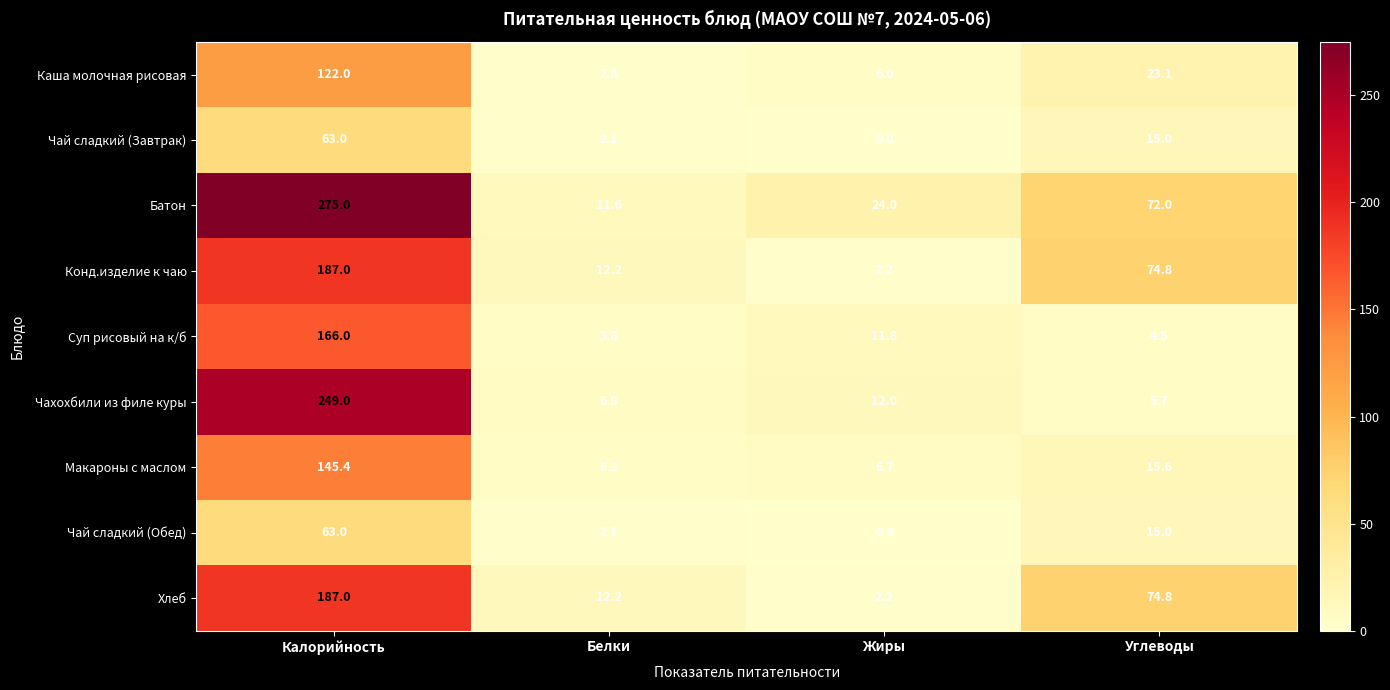

List the labels in order of Чай сладкий (Завтрак) value, largest first.

Калорийность, Углеводы, Белки, Жиры